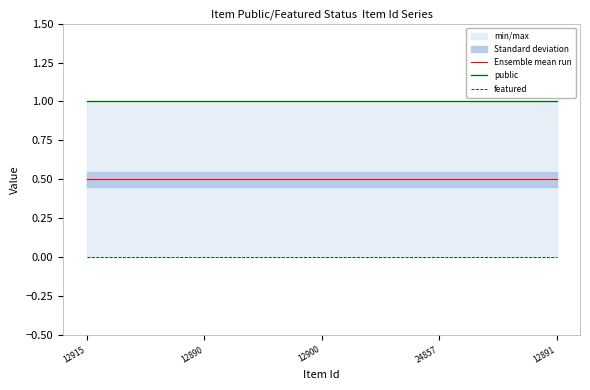

The public series shows 1.0 at 12891. True or false?

True